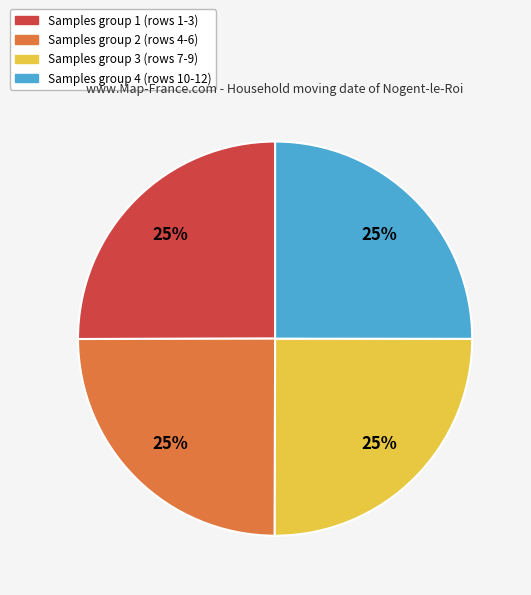

Is there any slice that represents more than half of the pie?

No